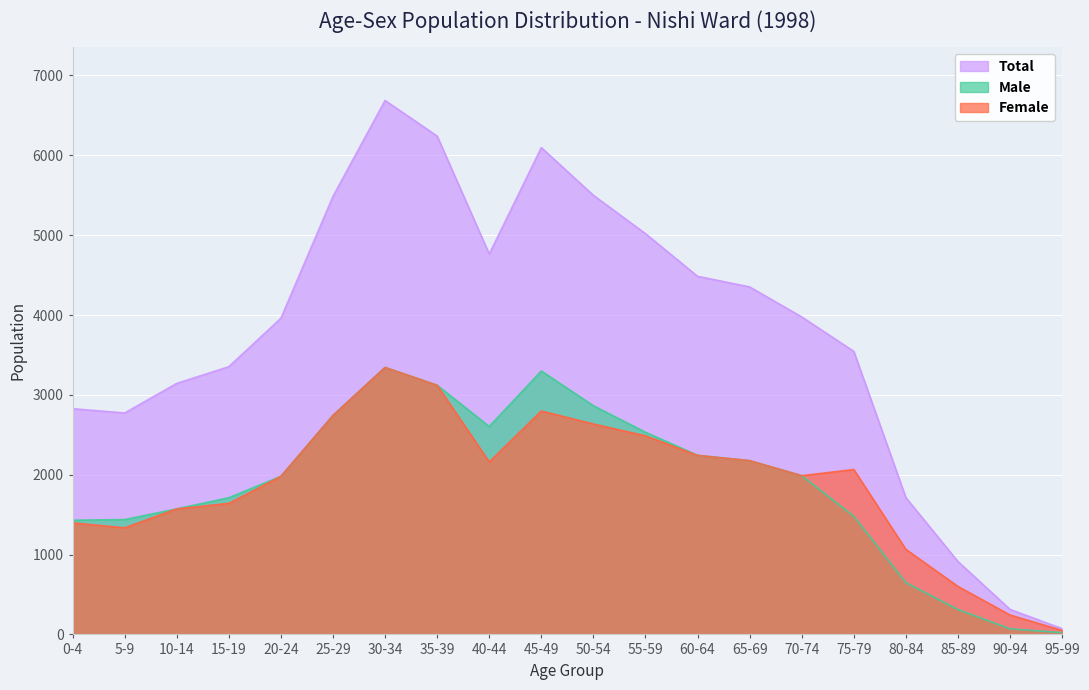

Reading right to left, list all the values displayed in this chart.

Total: 95-99=72	90-94=313	85-89=913	80-84=1713	75-79=3545	70-74=3976	65-69=4352	60-64=4485	55-59=5019	50-54=5499	45-49=6097	40-44=4764	35-39=6241	30-34=6687	25-29=5486	20-24=3960	15-19=3353	10-14=3144	5-9=2773	0-4=2827
Male: 95-99=22	90-94=70	85-89=312	80-84=648	75-79=1480	70-74=1988	65-69=2176	60-64=2243	55-59=2532	50-54=2864	45-49=3299	40-44=2604	35-39=3121	30-34=3344	25-29=2743	20-24=1980	15-19=1712	10-14=1572	5-9=1438	0-4=1430
Female: 95-99=50	90-94=243	85-89=601	80-84=1065	75-79=2065	70-74=1988	65-69=2176	60-64=2242	55-59=2487	50-54=2635	45-49=2798	40-44=2160	35-39=3120	30-34=3343	25-29=2743	20-24=1980	15-19=1641	10-14=1572	5-9=1335	0-4=1397